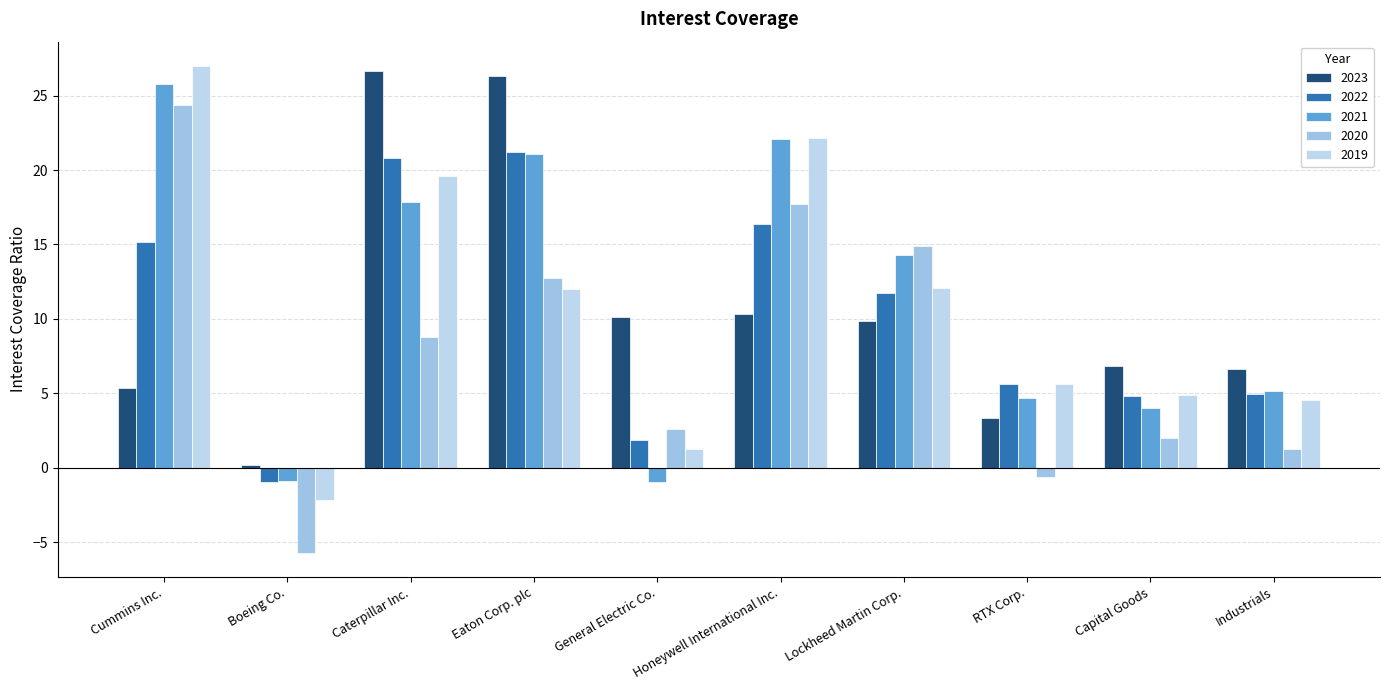

Between General Electric Co. and Capital Goods, which series saw the biggest shift?

2021